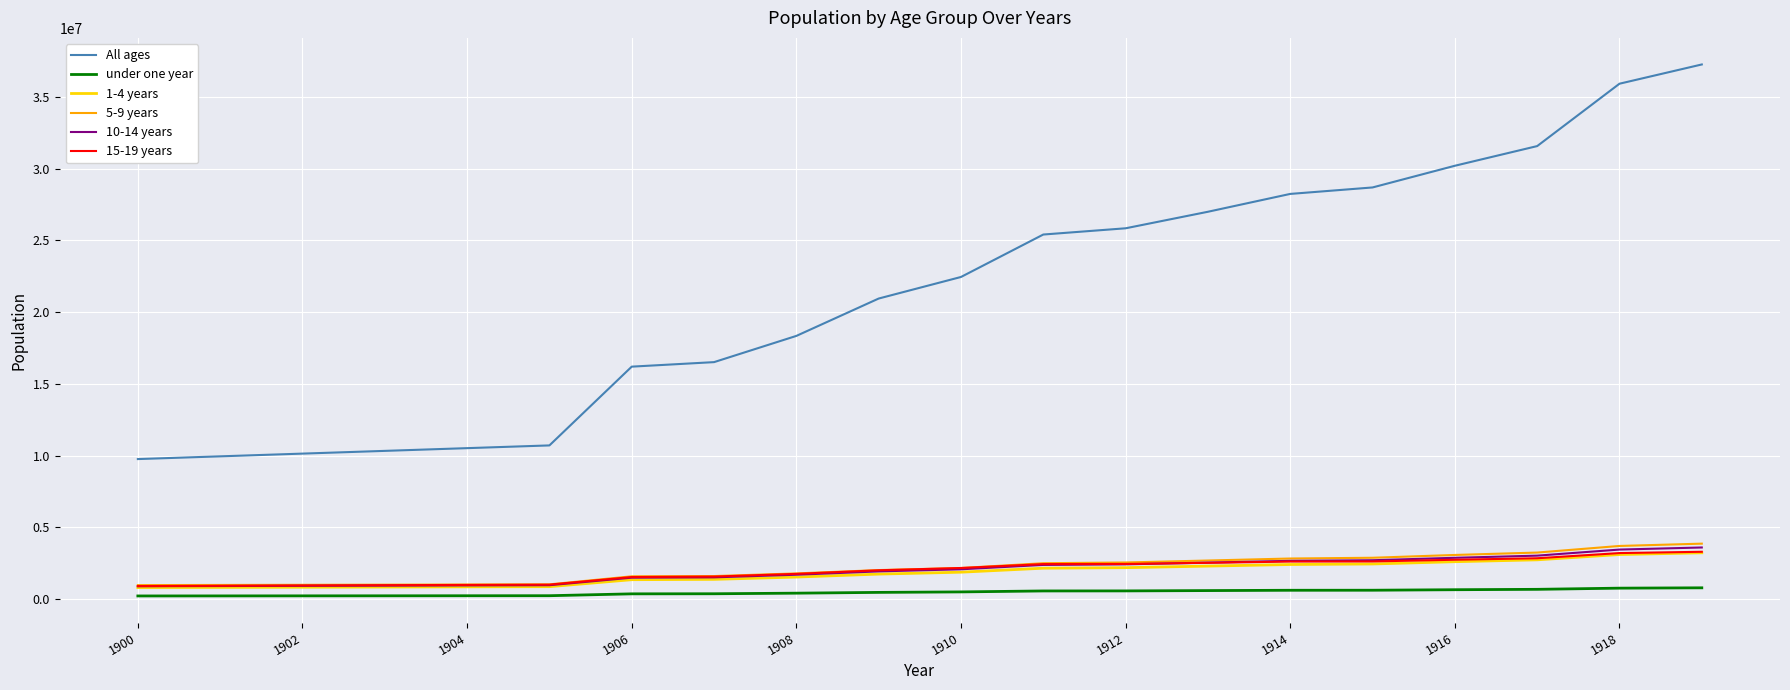

Which series has the largest total across all categories?

All ages